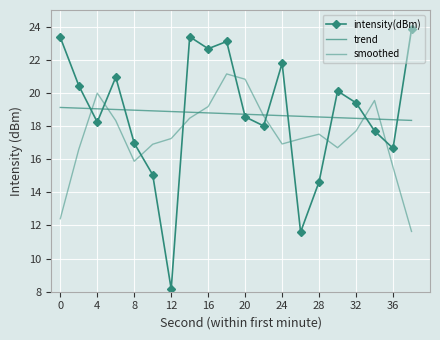

Rank the series by their maximum value, from highest to lowest.

intensity(dBm), smoothed, trend